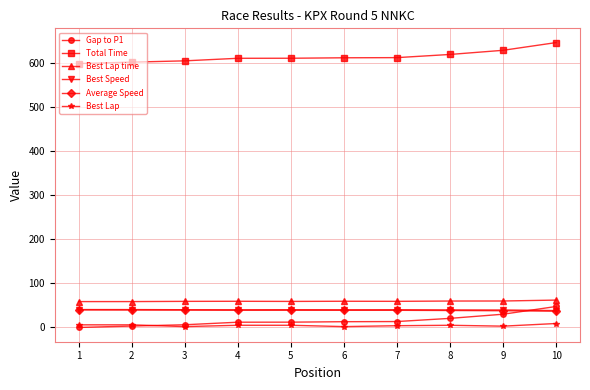

What is the highest value of the Best Lap time series?

62.2